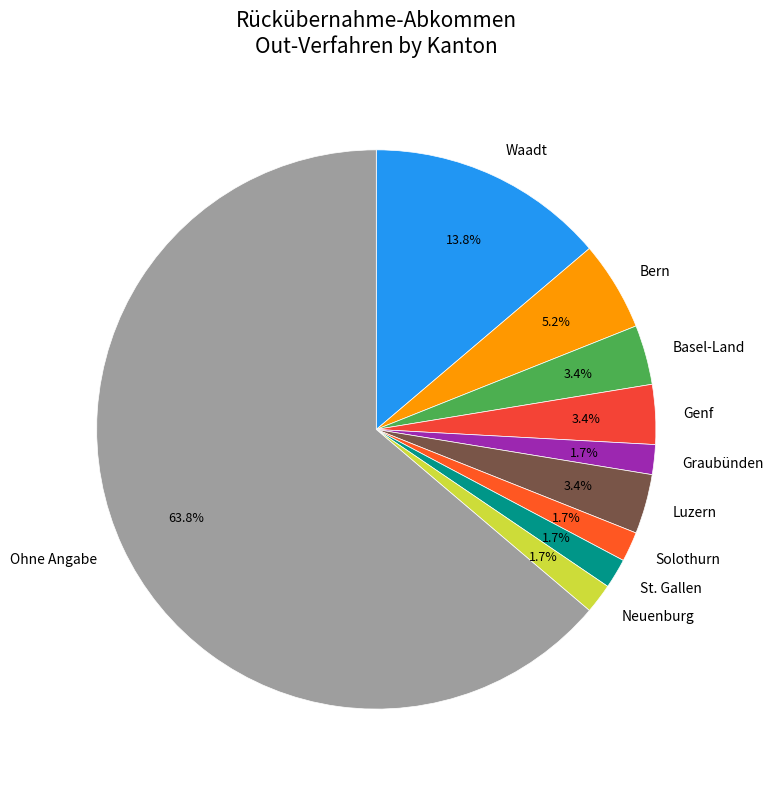

What is the ratio of the value at Neuenburg to the value at Bern?

0.3